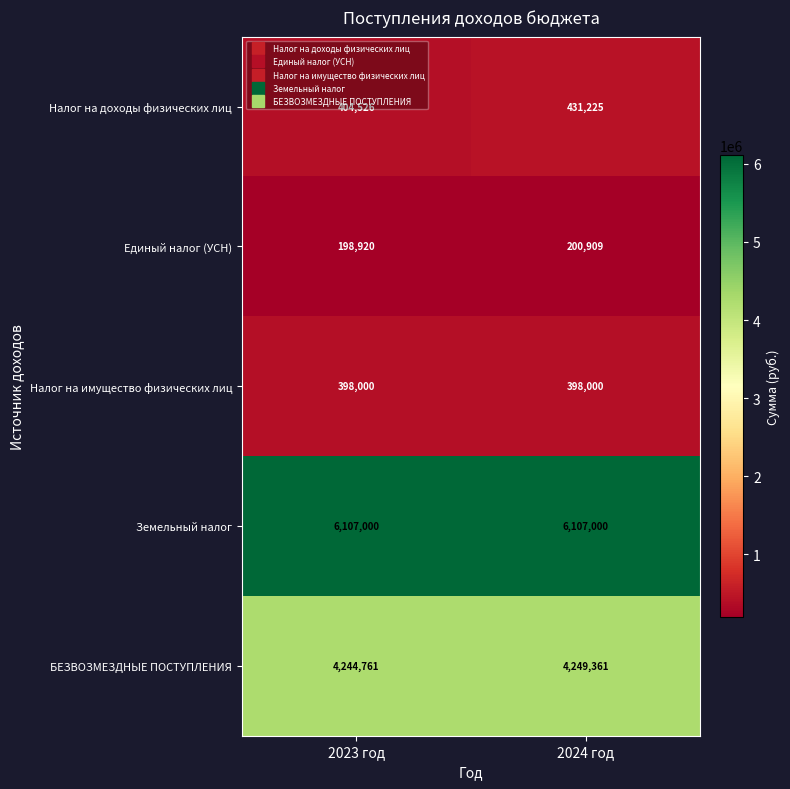

What is the sum of the Единый налог (УСН) values at 2023 год and 2024 год?

399829